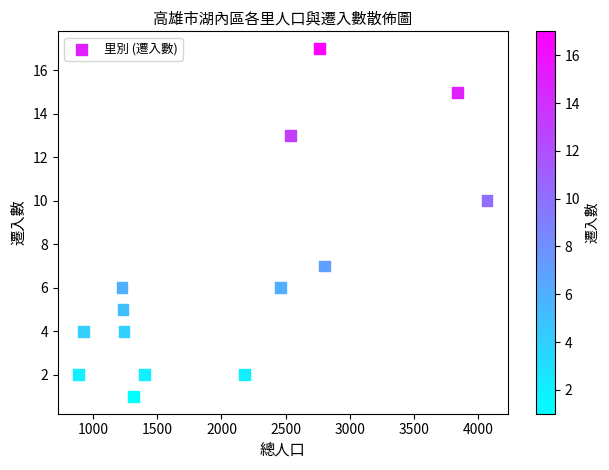

What is the range of X values (max minus min)?

3191